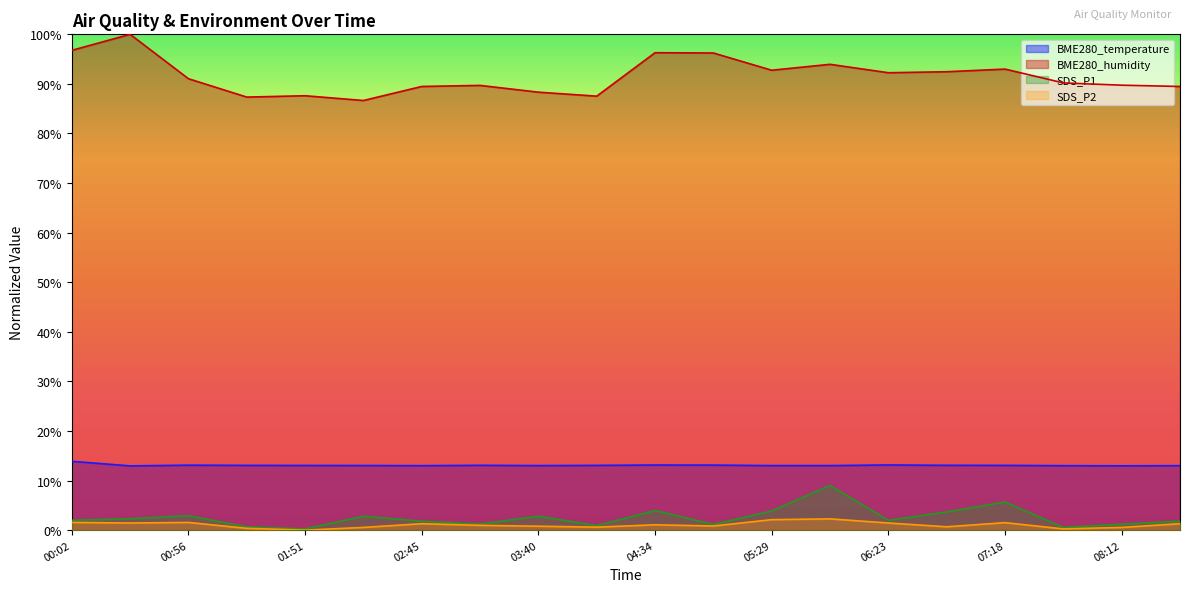

Rank the series by their maximum value, from lowest to highest.

SDS_P2, SDS_P1, BME280_temperature, BME280_humidity